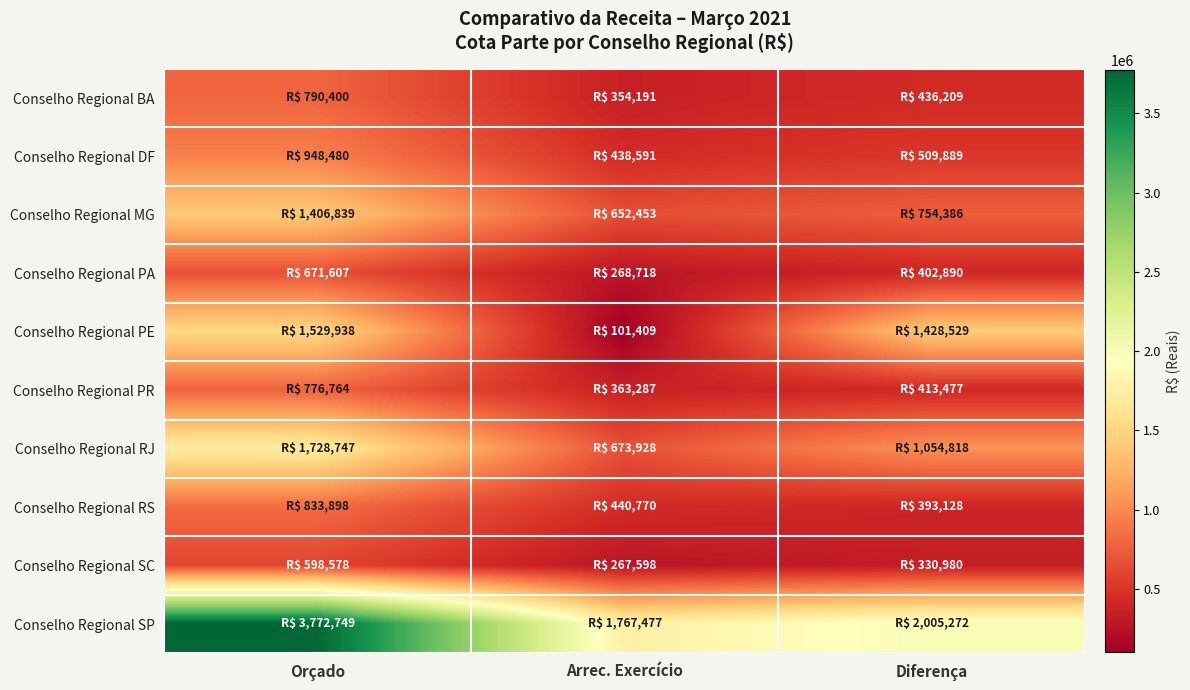

How many distinct data groups are displayed?

10